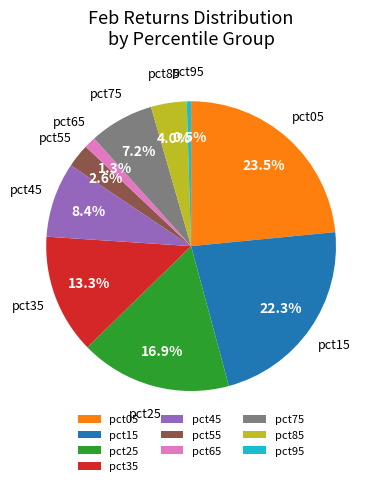

What percentage is the pct35 slice, to the nearest percent?

13%